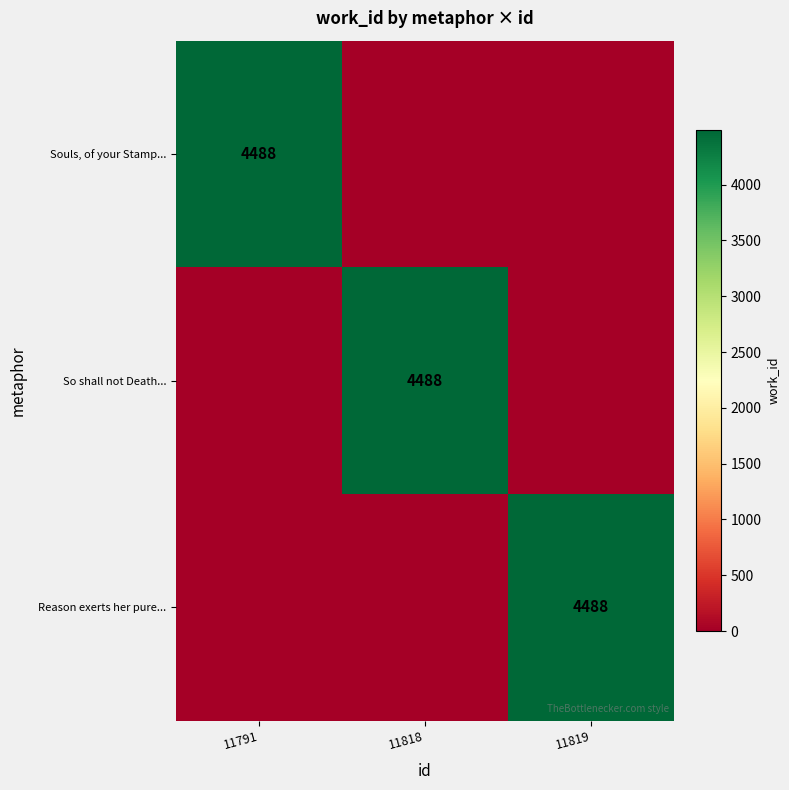

What is the total value across all series at 11818?

4488